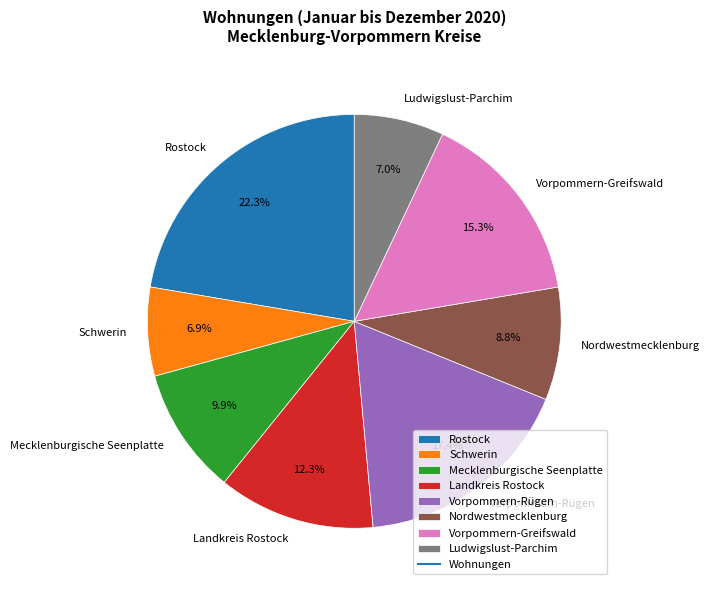

Does Schwerin account for over 50% of the chart?

No